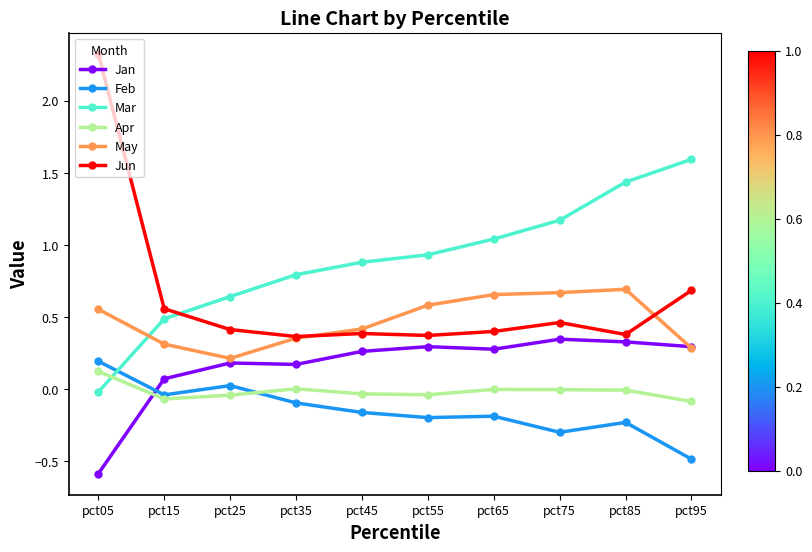

How many intersections are there between May and Mar?

1